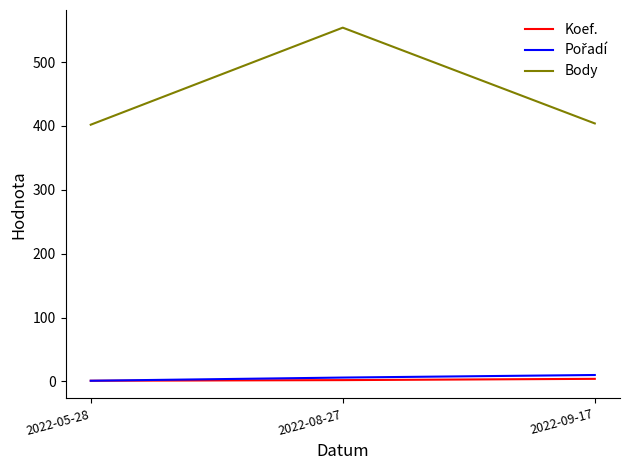

Which series changed the most between 2022-08-27 and 2022-09-17?

Body